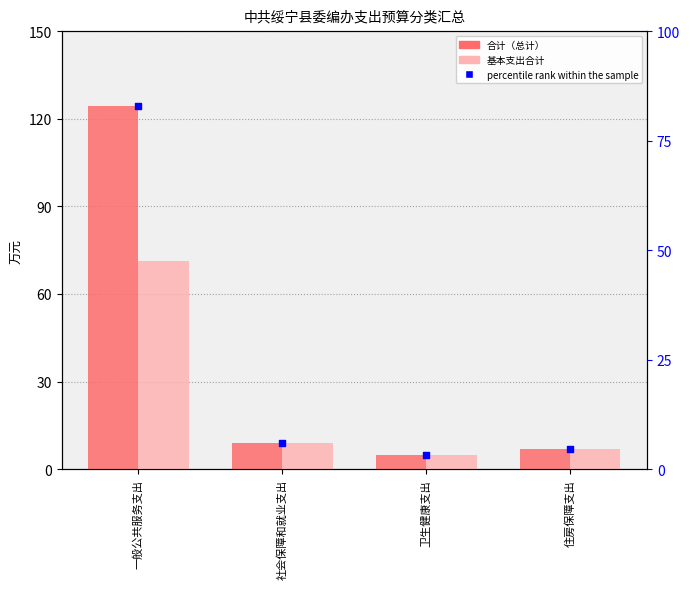

Which series has the widest spread of Y values?

合计（总计）